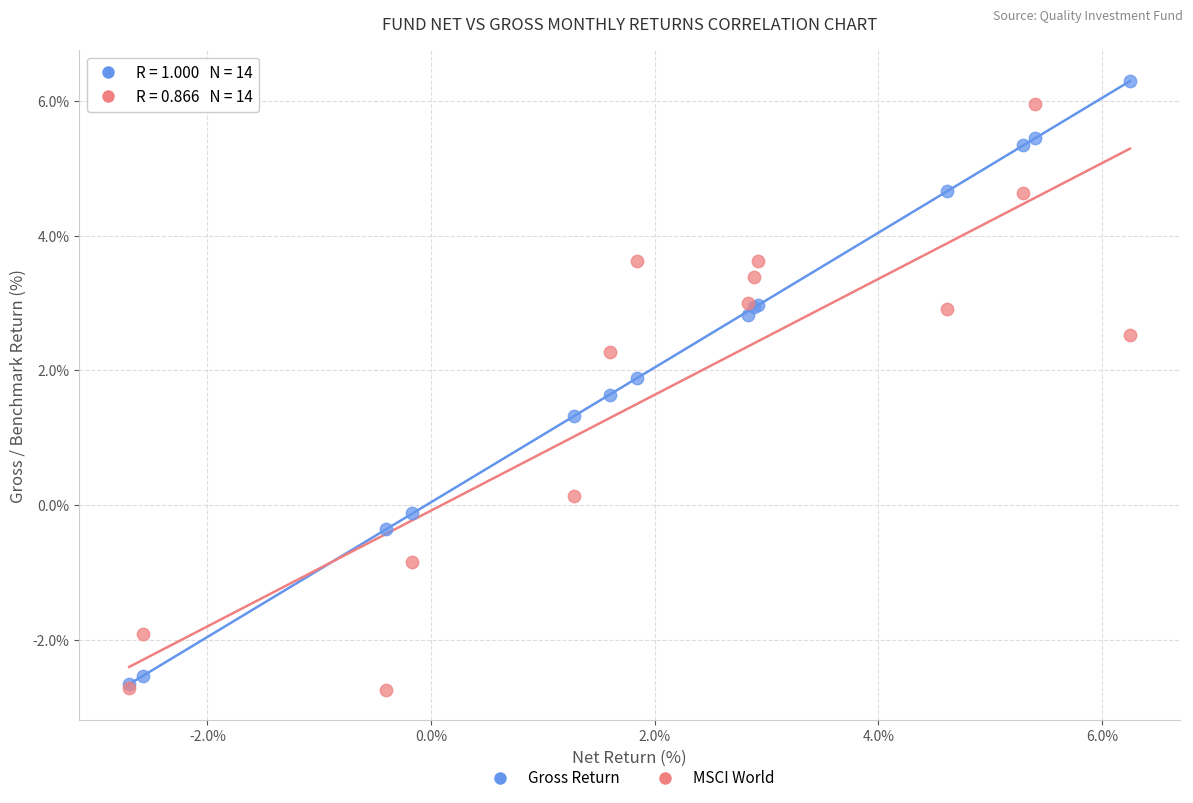

In the Gross Return series, what Y value is closest to 1?

1.3